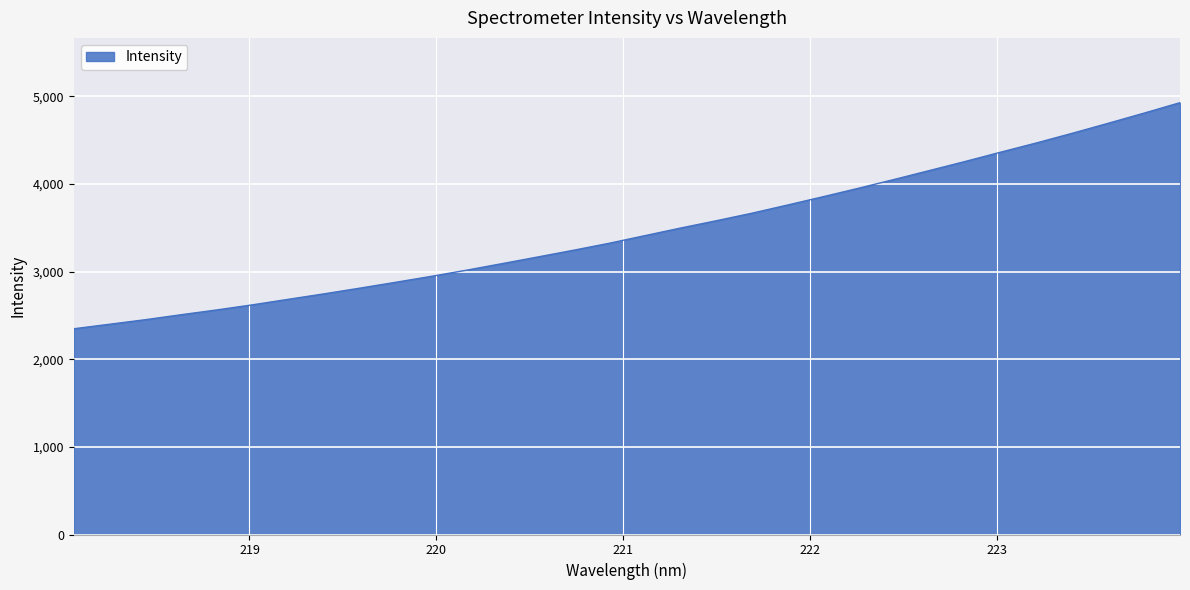

What is the difference between the maximum and minimum values?

2580.8